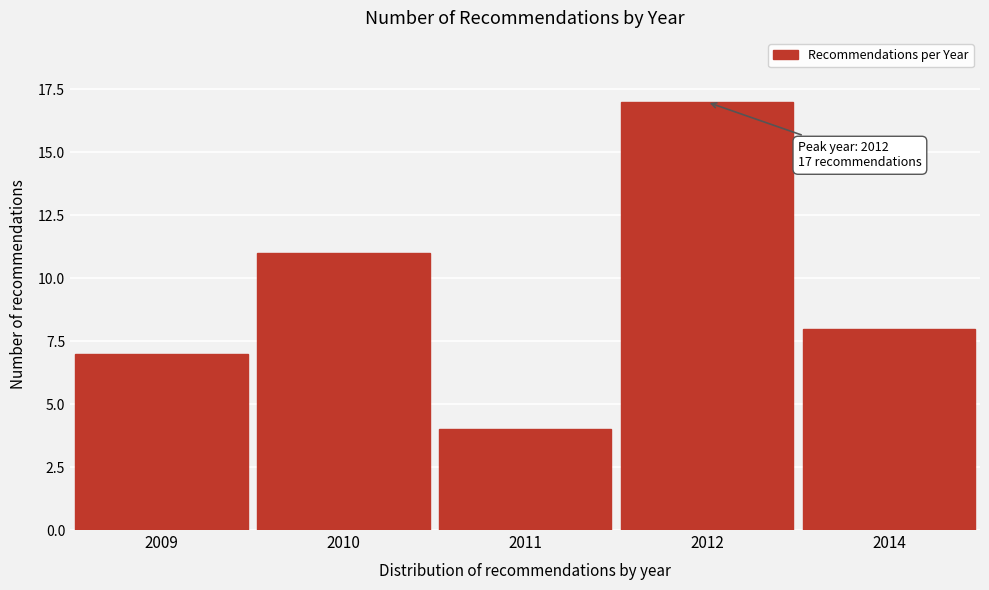

Reading right to left, list all the values displayed in this chart.

8	17	4	11	7